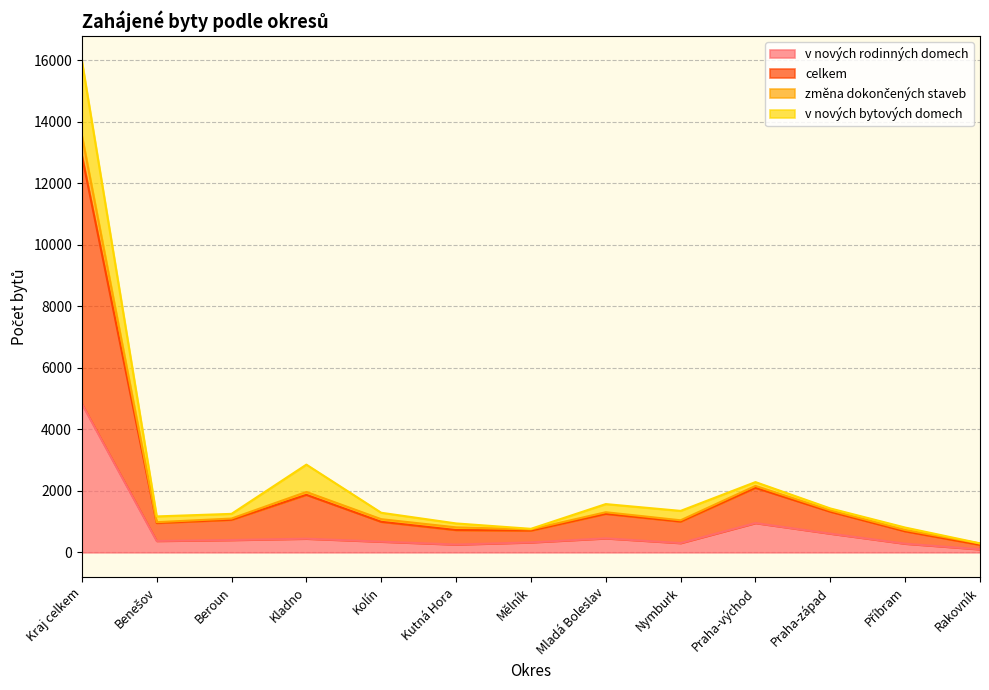

At which category is the sum across all series the highest?

Kraj celkem